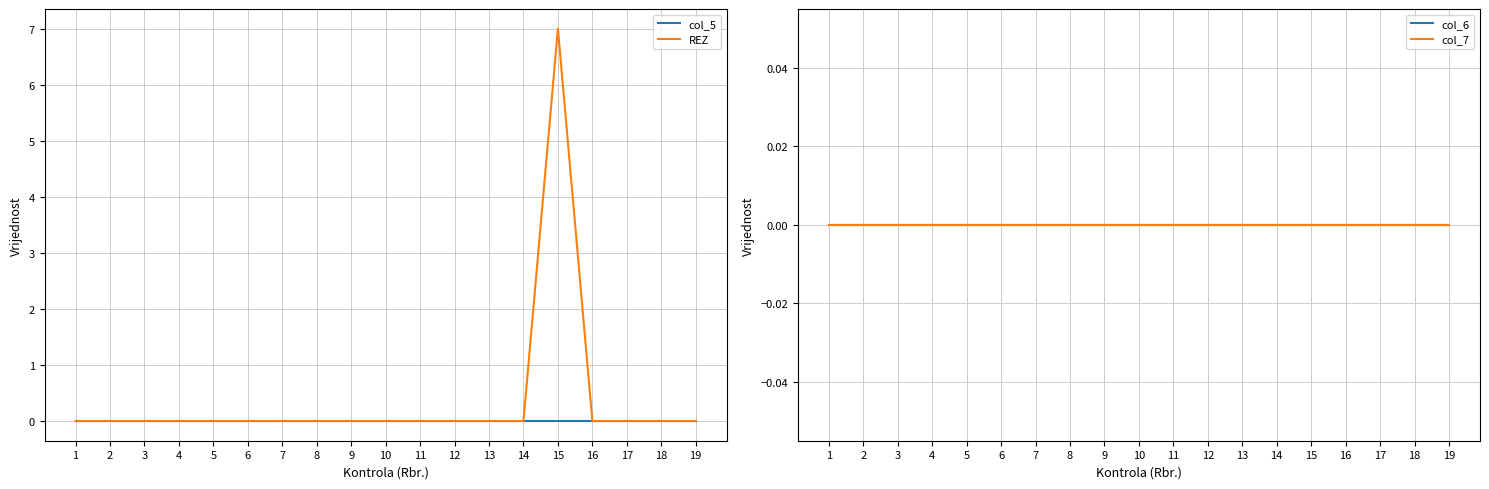

Rank the series by their maximum value, from highest to lowest.

REZ, col_5, col_6, col_7